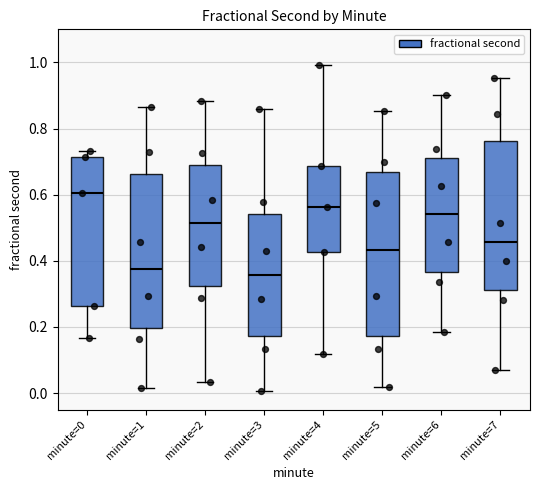

Reading left to right, read every box against the y-axis: the position of its median line, the range the box covers, and the ends of its whiskers. The values are not printed on the chart, so give them approximately, as read against the axis.

minute=0: median 0.60, box 0.26 to 0.72, whiskers 0.16 to 0.74
minute=1: median 0.38, box 0.20 to 0.66, whiskers 0.02 to 0.86
minute=2: median 0.52, box 0.32 to 0.70, whiskers 0.04 to 0.88
minute=3: median 0.36, box 0.18 to 0.54, whiskers 0.00 to 0.86
minute=4: median 0.56, box 0.42 to 0.68, whiskers 0.12 to 1.00
minute=5: median 0.44, box 0.18 to 0.66, whiskers 0.02 to 0.86
minute=6: median 0.54, box 0.36 to 0.70, whiskers 0.18 to 0.90
minute=7: median 0.46, box 0.32 to 0.76, whiskers 0.06 to 0.96